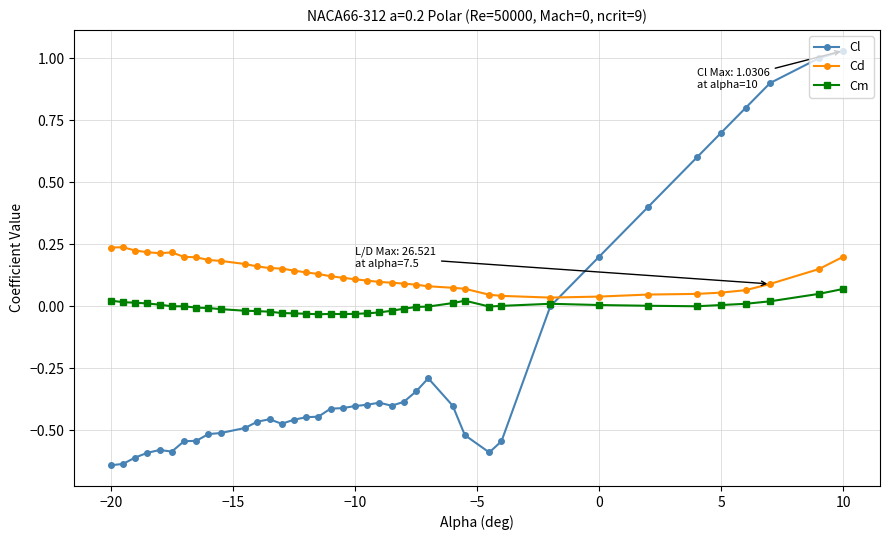

Does the chart have visible grid lines?

Yes